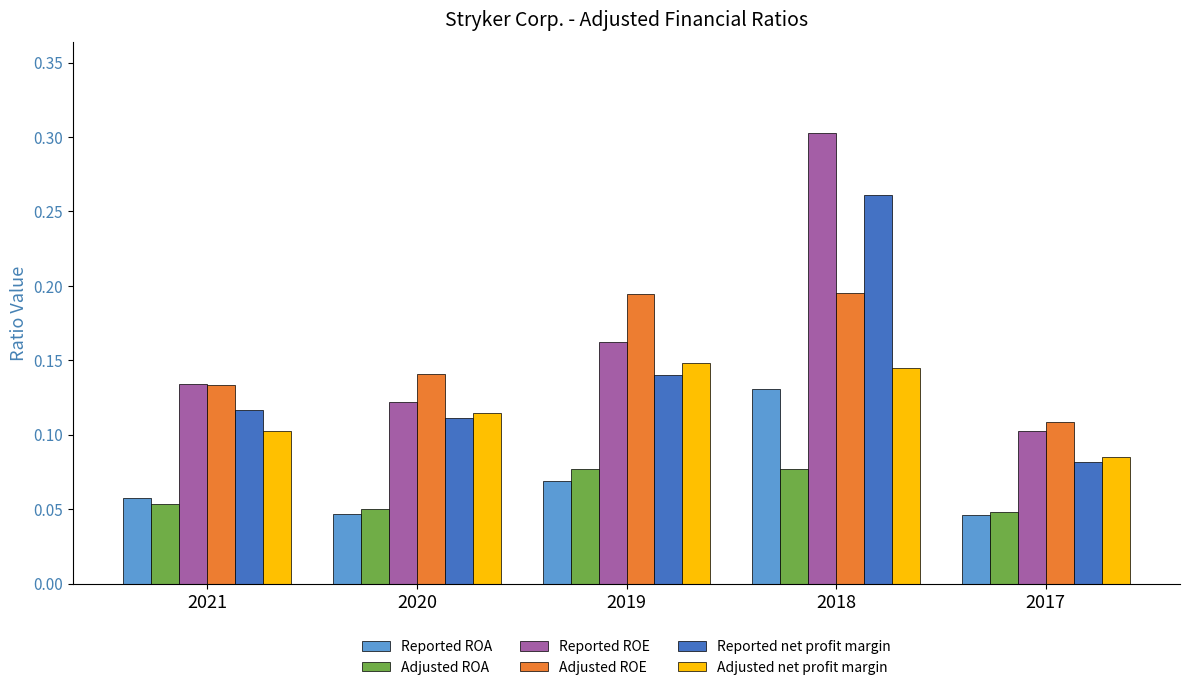

List the series in order of their peak value, lowest first.

Adjusted ROA, Reported ROA, Adjusted net profit margin, Adjusted ROE, Reported net profit margin, Reported ROE